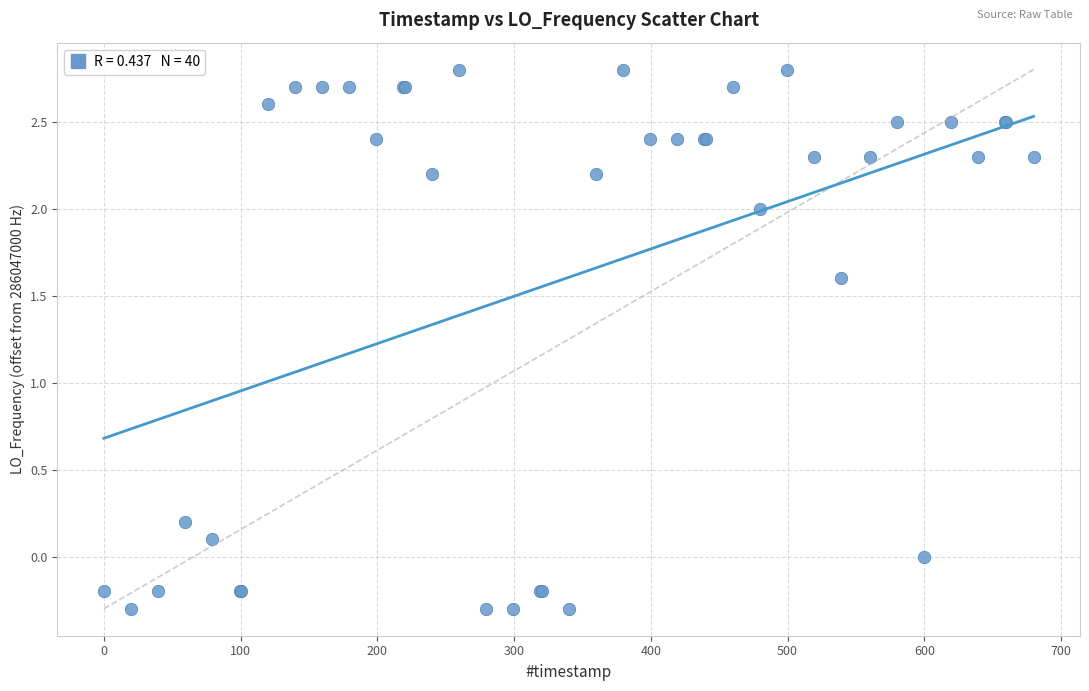

What Y value in the scatter plot is closest to 1?

1.6